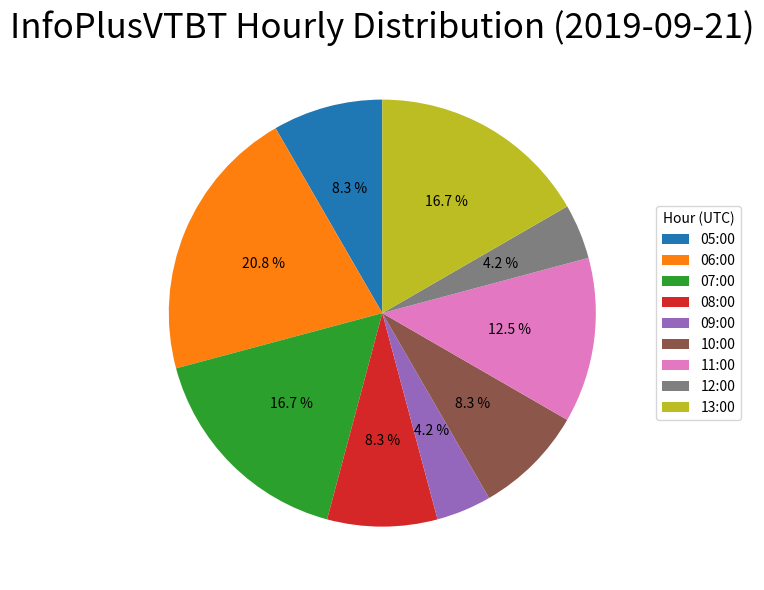

Which category has the biggest portion of the pie?

06:00